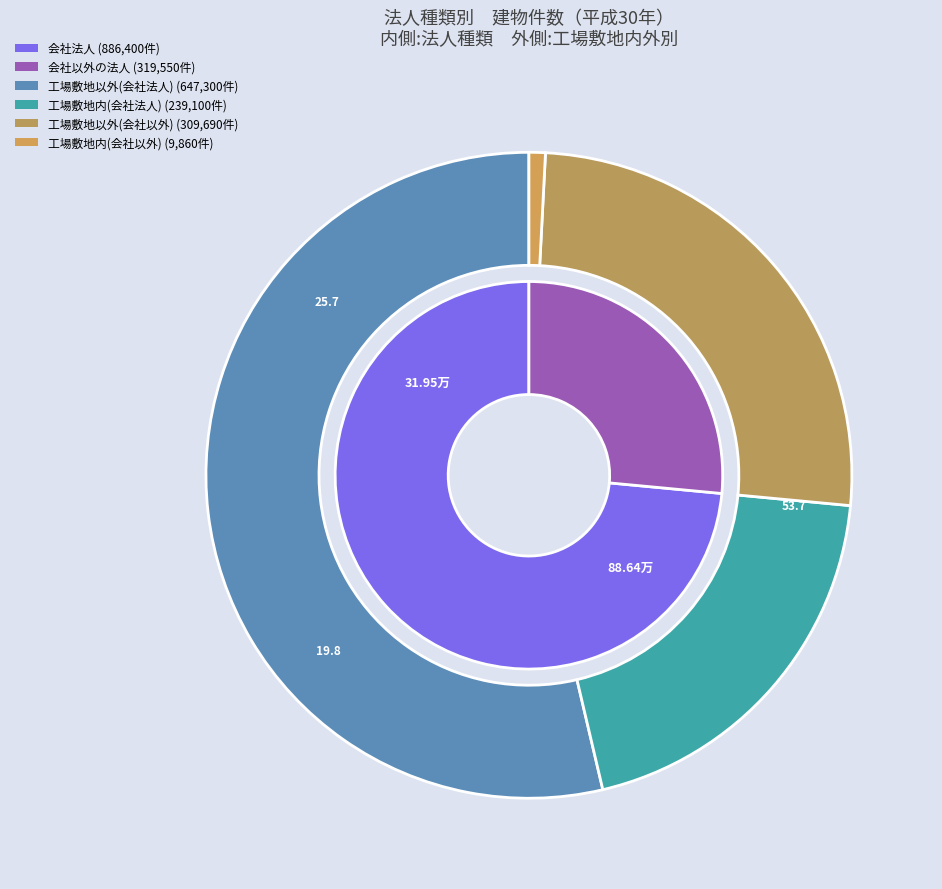

Is the sum of 1 and 0 greater than half?

Yes